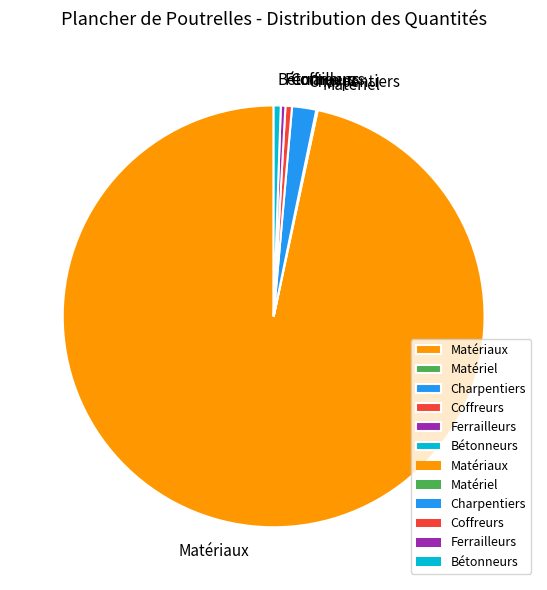

Which category has the biggest portion of the pie?

Matériaux